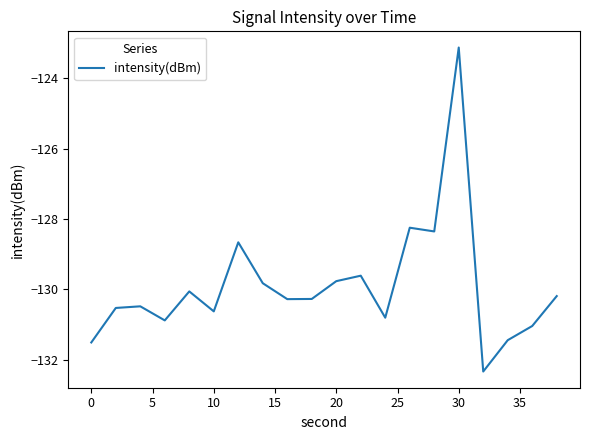

How many distinct data groups are displayed?

1